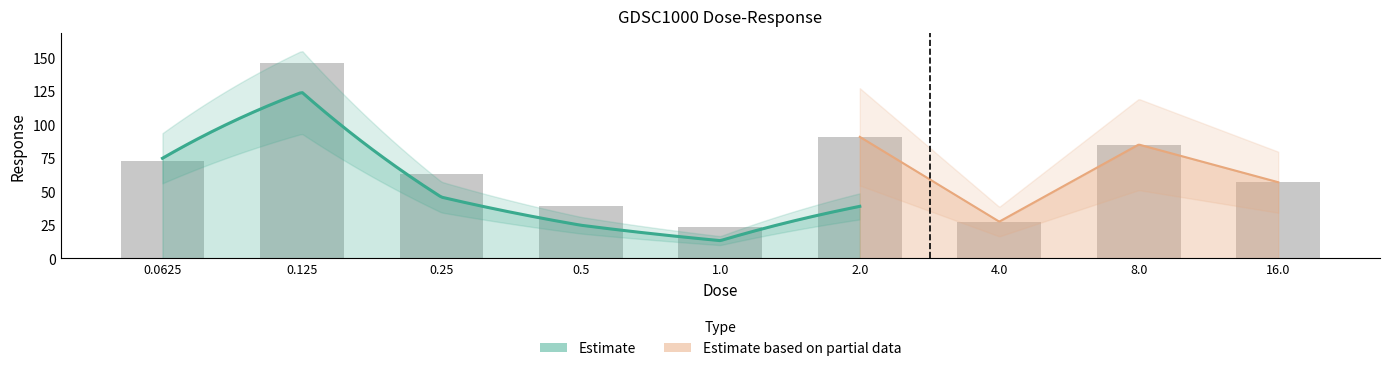

List the labels in order of value, largest first.

0.125, 2.0, 8.0, 0.0625, 0.25, 16.0, 0.5, 4.0, 1.0